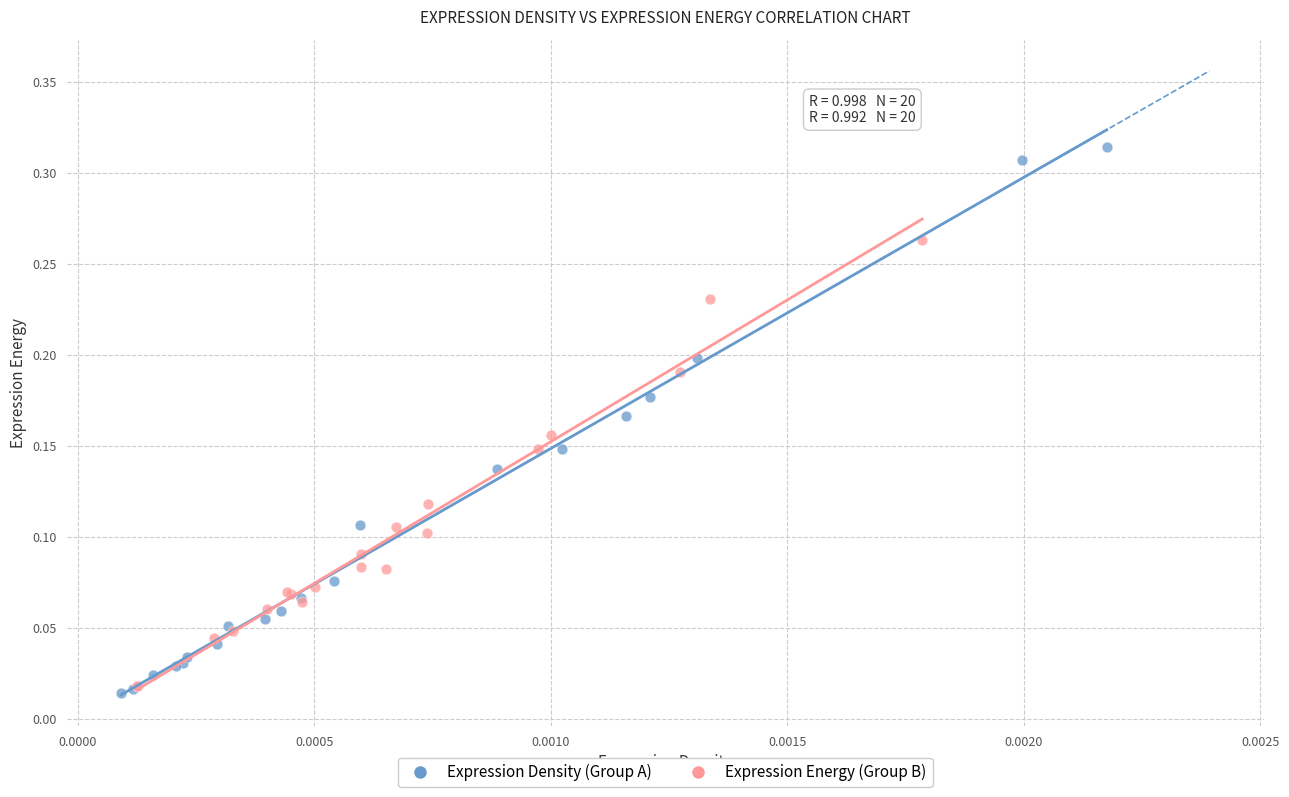

Which series has the largest Y range (max minus min)?

Expression Density (Group A)